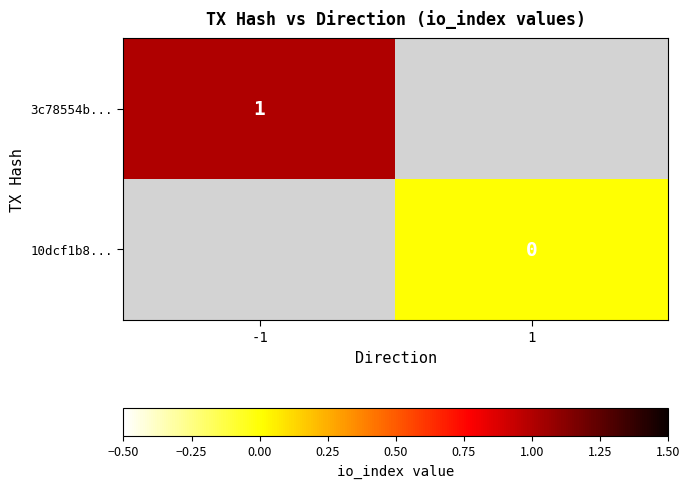

At how many categories does at least one series exceed 0?

1